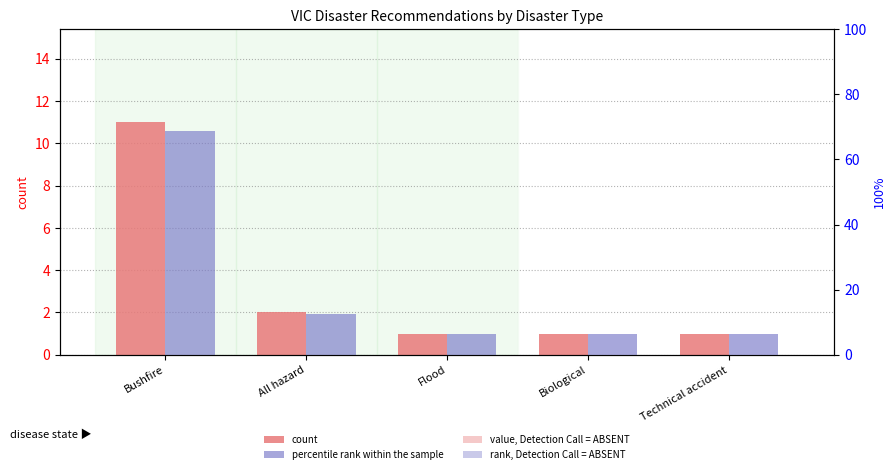

The value of count at Technical accident is 1.8. True or false?

False